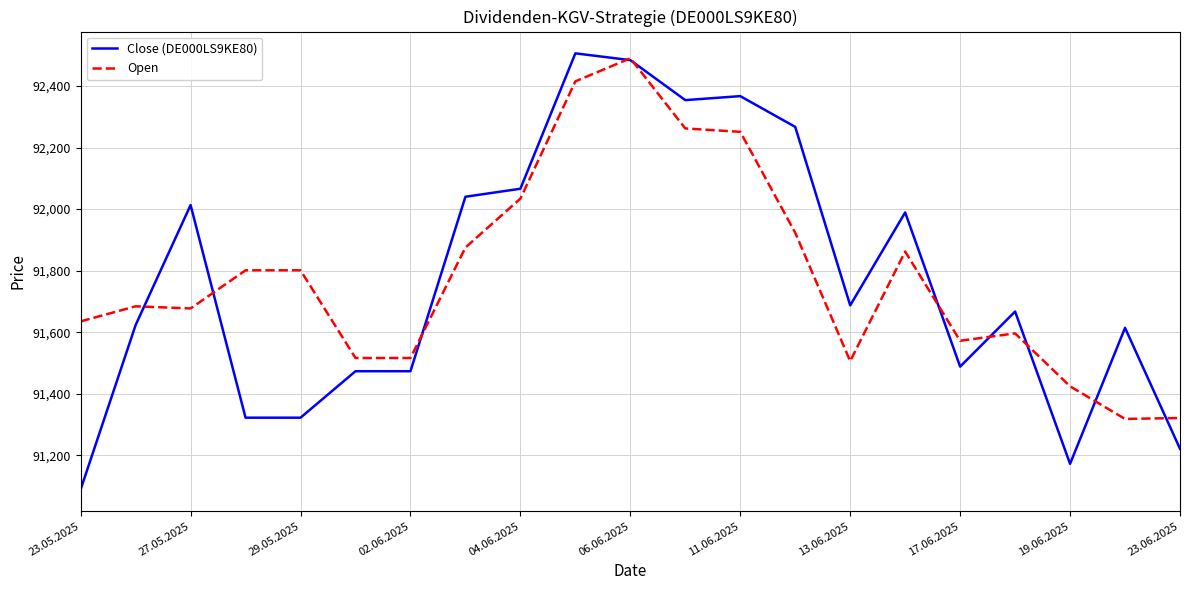

What is the minimum value for Close (DE000LS9KE80)?

91089